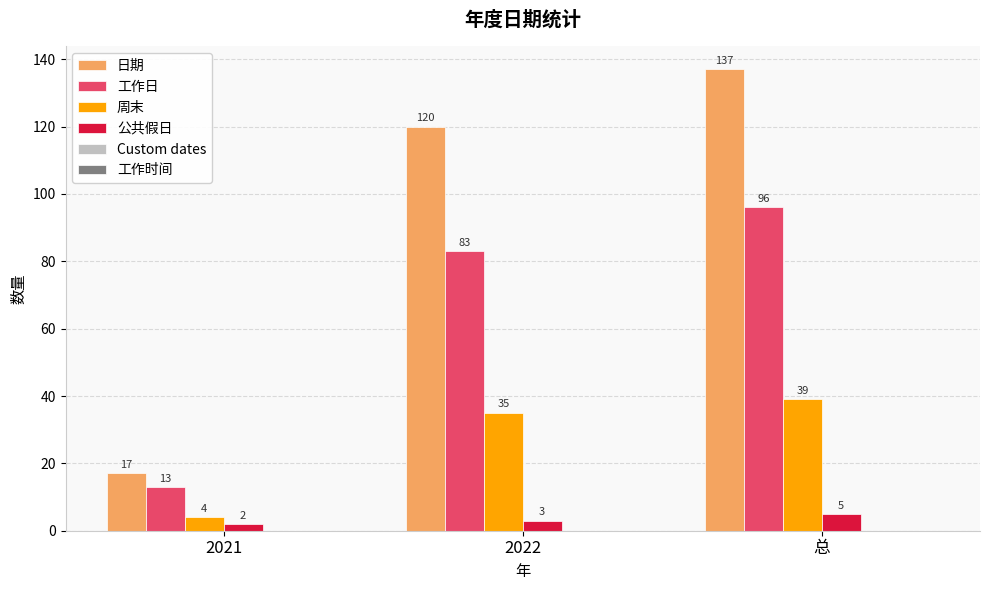

Which series has the largest total across all categories?

日期